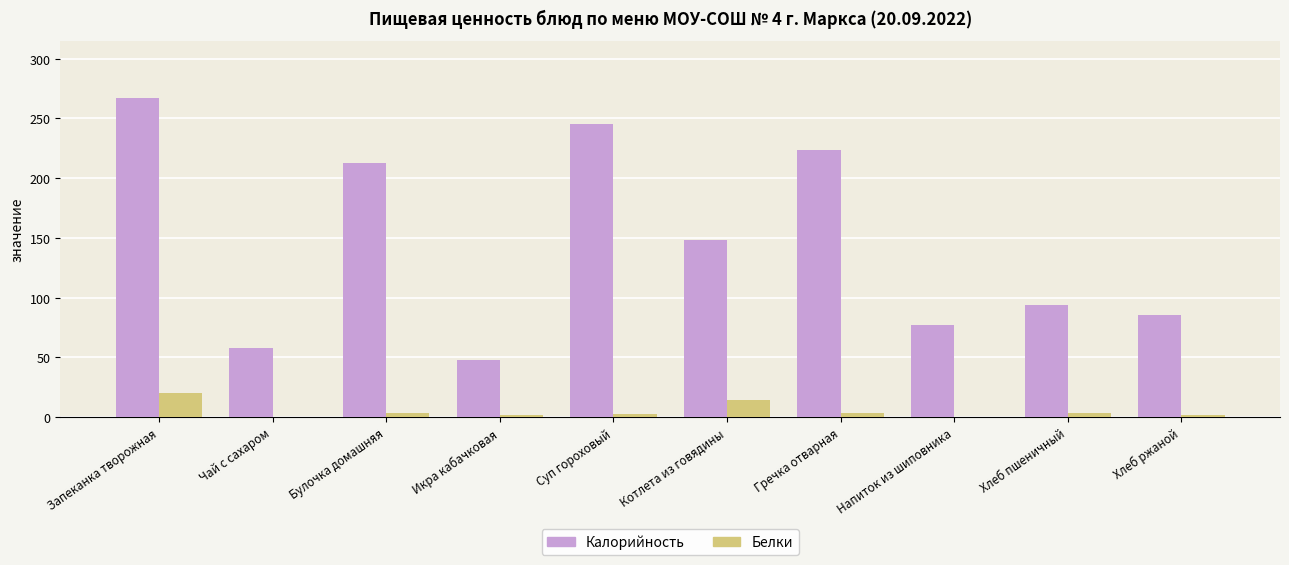

What is the sum of the Калорийность values at Запеканка творожная and Напиток из шиповника?

343.6